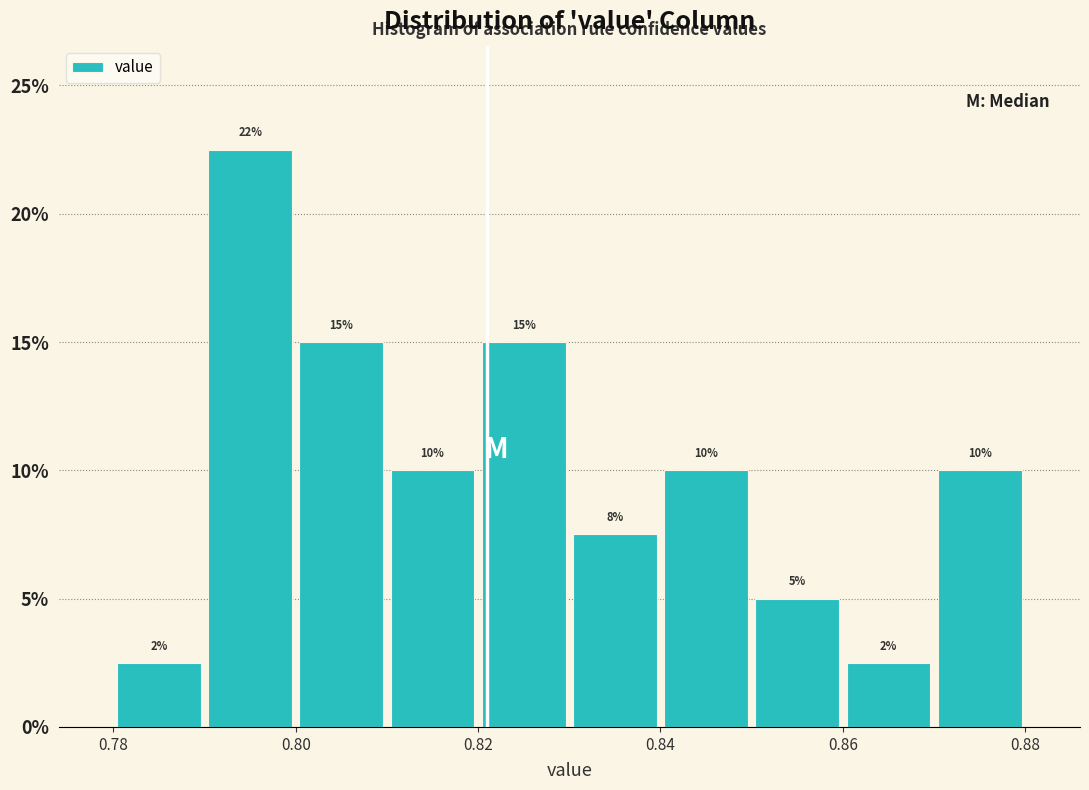

Which range on the x-axis has the tallest bar?

0.79 to 0.80